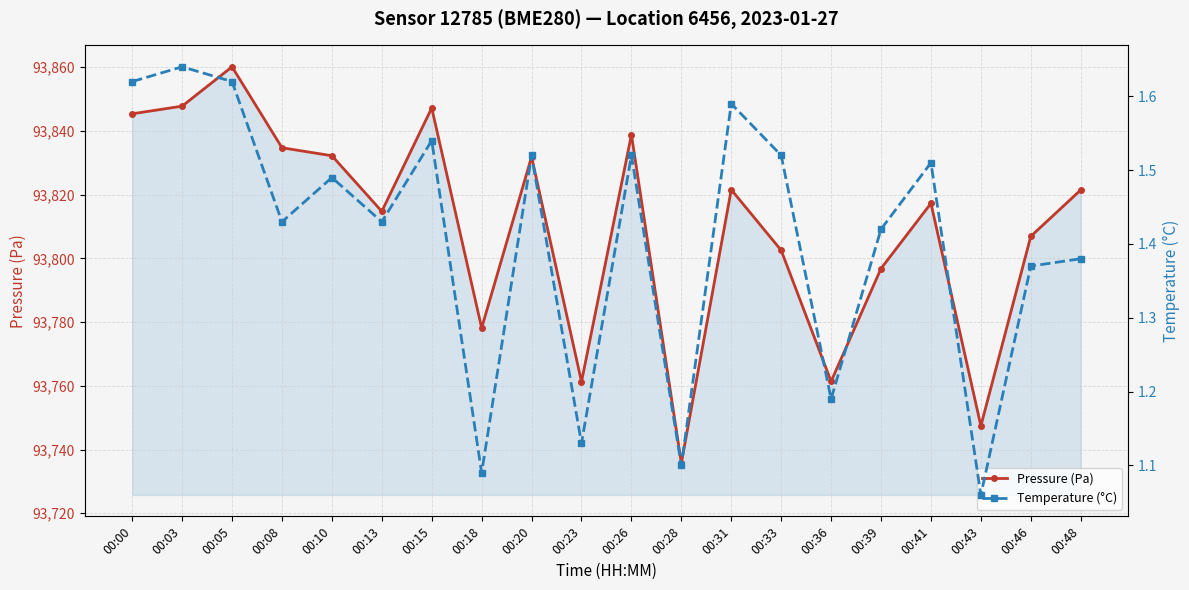

How many values in the Pressure (Pa) series are below 93821?

10